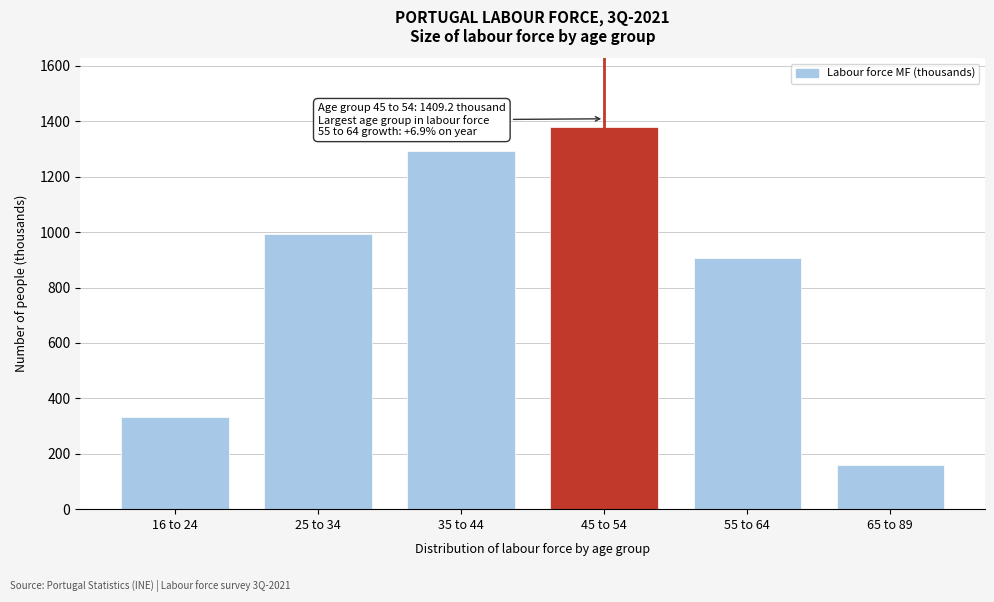

Reading left to right, extract all data points from this chart.

332.8	994.7	1291.9	1379.4	905.1	158.0